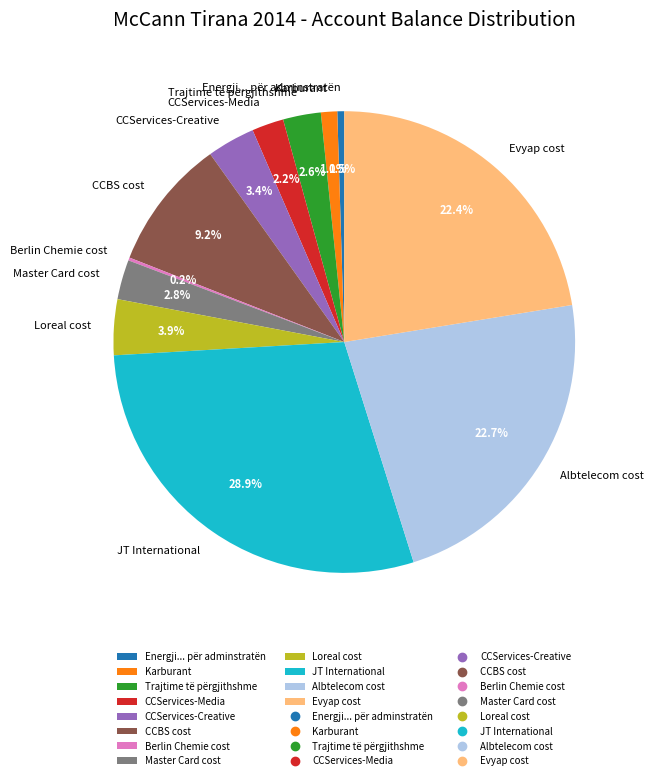

Is it true that Loreal cost is 4% of the pie?

True